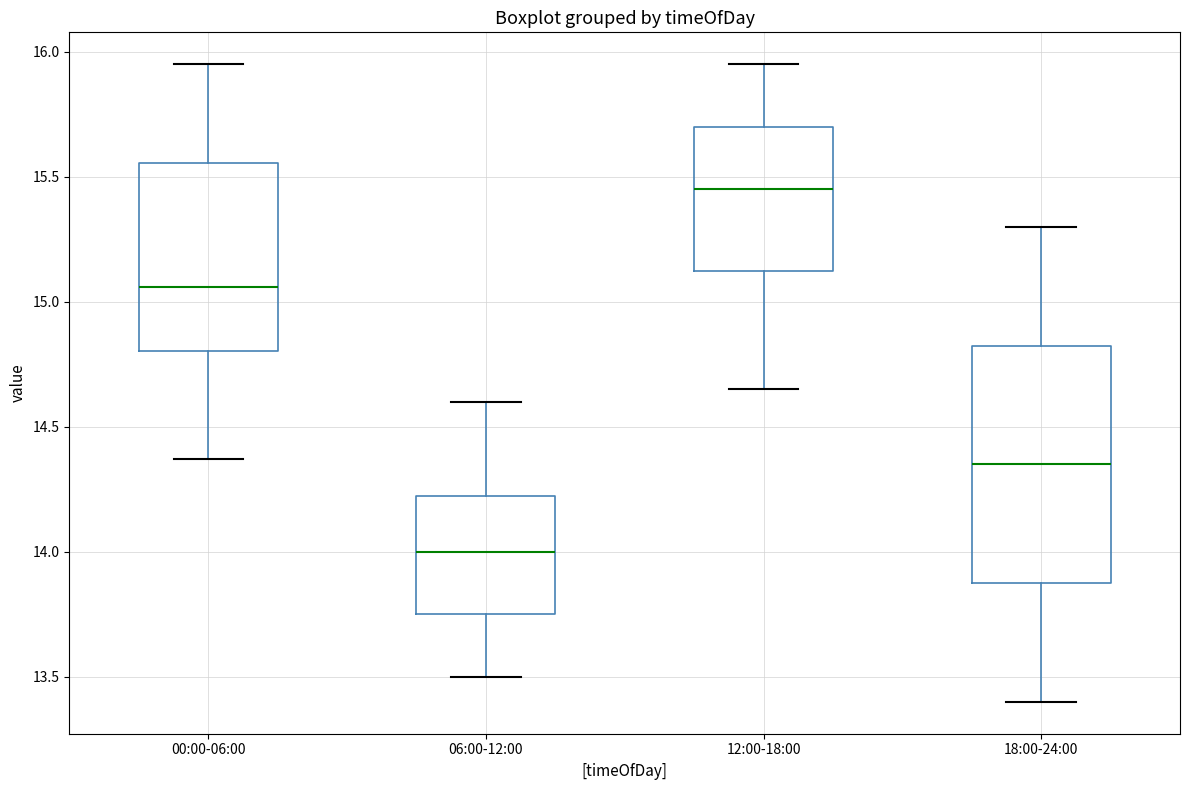

Which box's median line is the lowest?

06:00-12:00